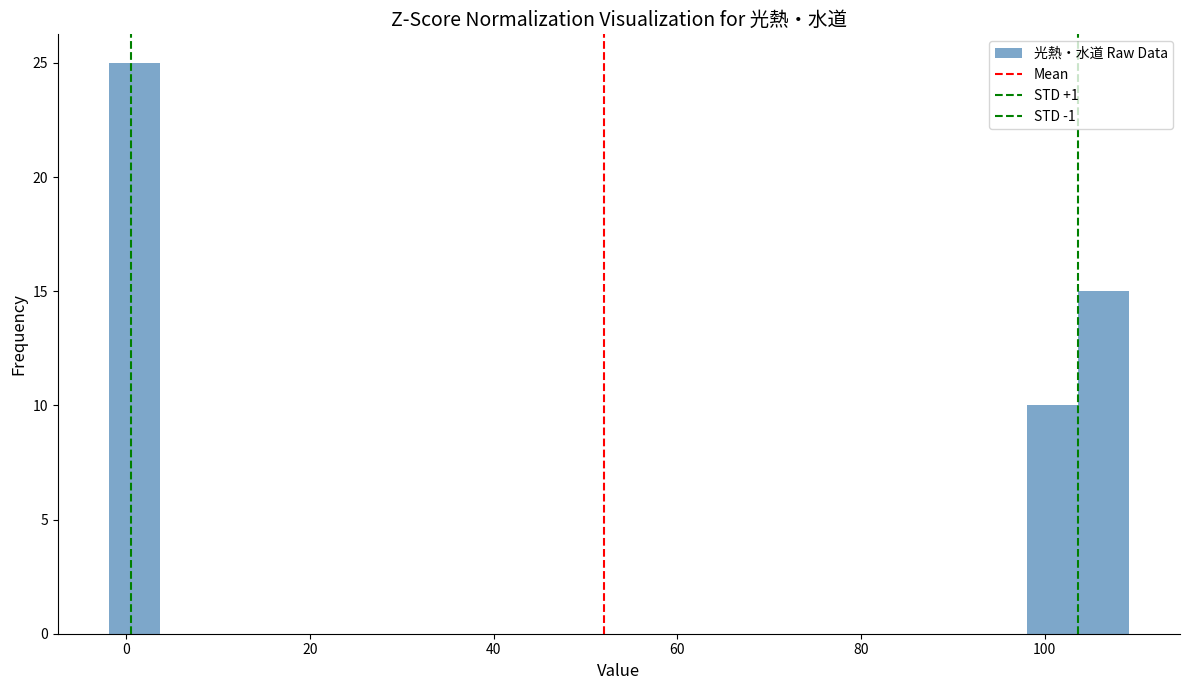

Around what value on the x-axis is the tallest bar? Give the approximate position of its centre, as read against the axis.

0